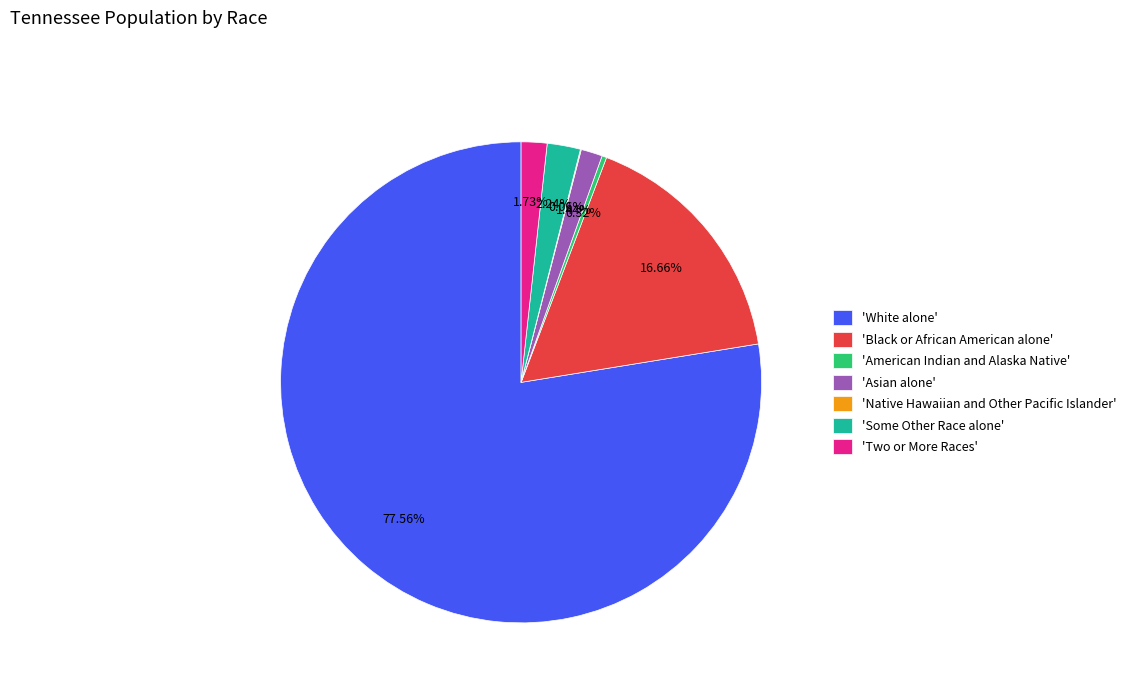

Which has a higher value, 'Some Other Race alone' or 'White alone'?

'White alone'